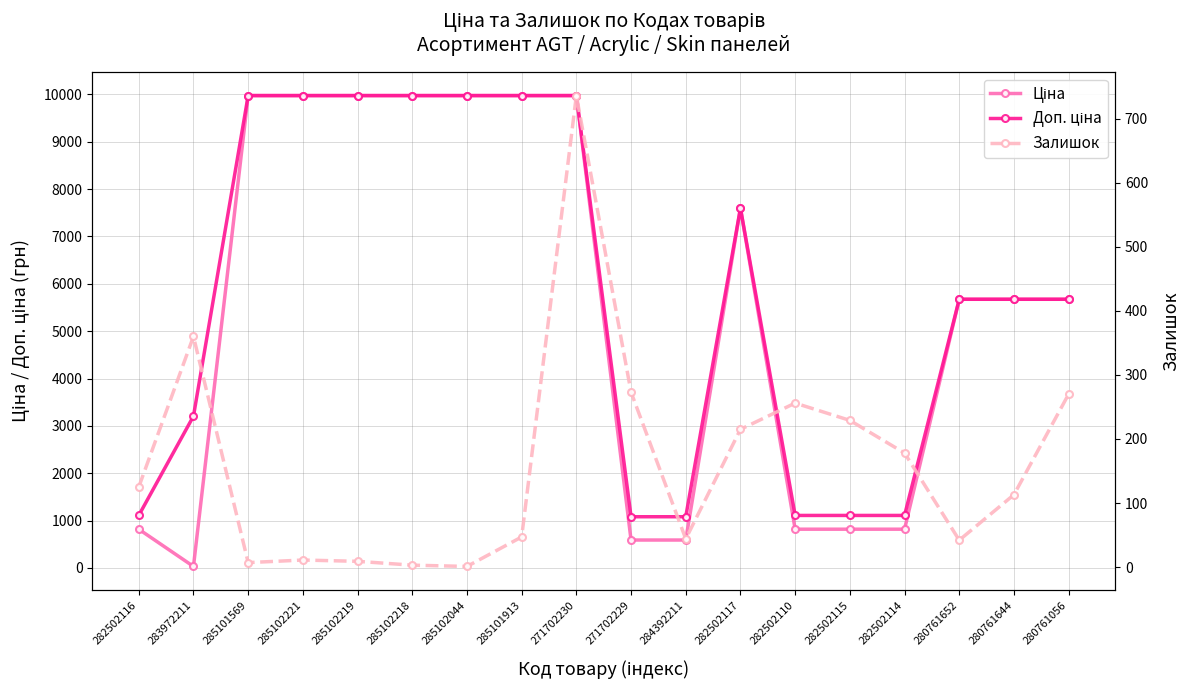

Reading left to right, transcribe all the data shown in this chart.

Ціна: 282502116=818.5	283972211=32.0	285101569=9975.0	285102221=9975.0	285102219=9975.0	285102218=9975.0	285102044=9975.0	285101913=9975.0	271702230=9975.0	271702229=589.9	284392211=589.9	282502117=7596.5	282502110=818.5	282502115=818.5	282502114=818.5	280761652=5673.8	280761644=5673.8	280761056=5673.8
Доп. ціна: 282502116=1109.2	283972211=3205.0	285101569=9975.0	285102221=9975.0	285102219=9975.0	285102218=9975.0	285102044=9975.0	285101913=9975.0	271702230=9975.0	271702229=1081.7	284392211=1081.7	282502117=7596.5	282502110=1109.2	282502115=1109.2	282502114=1109.2	280761652=5673.8	280761644=5673.8	280761056=5673.8
Залишок: 282502116=125.0	283972211=360.0	285101569=7.0	285102221=11.0	285102219=9.0	285102218=3.0	285102044=1.0	285101913=47.0	271702230=736.0	271702229=273.0	284392211=44.0	282502117=215.0	282502110=256.0	282502115=229.0	282502114=178.0	280761652=42.0	280761644=113.0	280761056=270.0